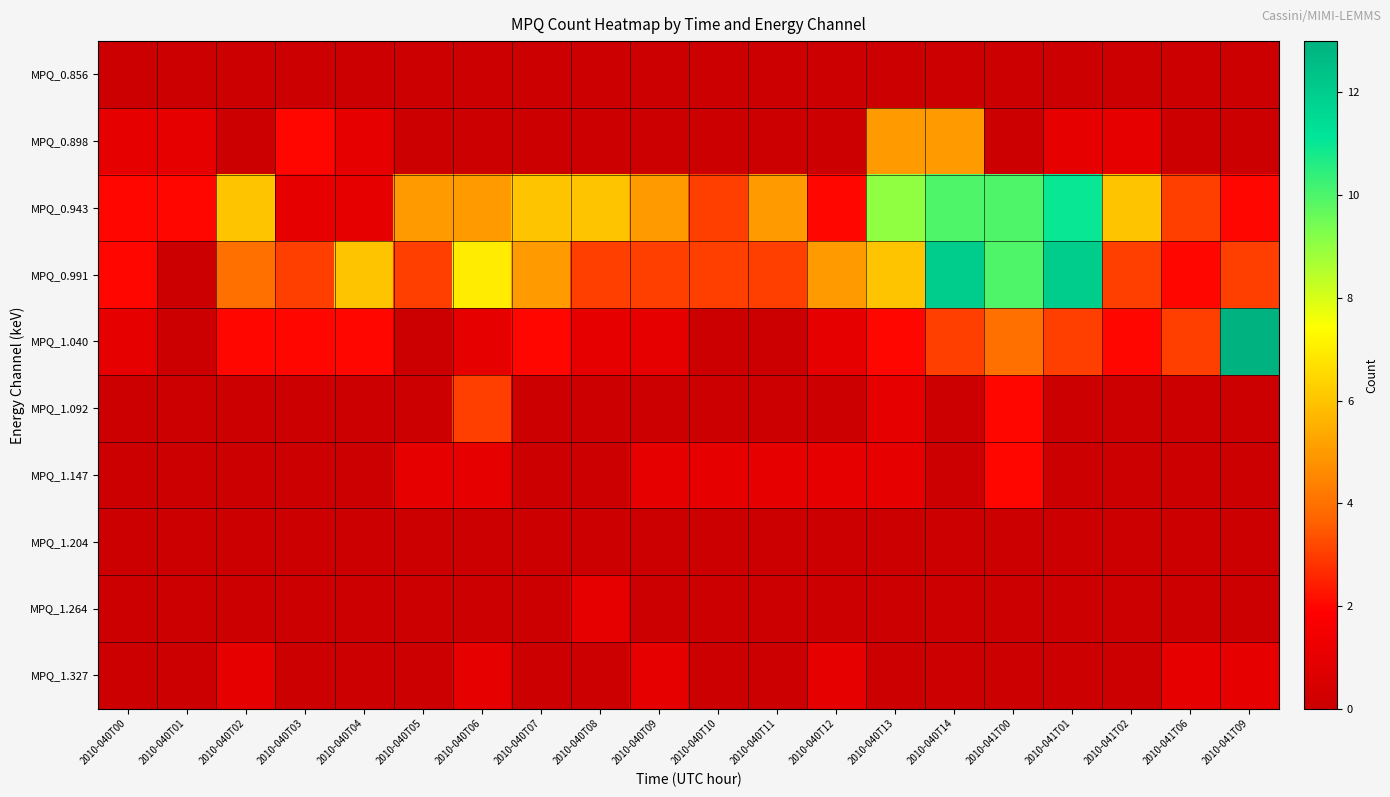

Rank the series at 2010-040T05 from highest to lowest value.

MPQ_0.943, MPQ_0.991, MPQ_1.147, MPQ_0.856, MPQ_0.898, MPQ_1.040, MPQ_1.092, MPQ_1.204, MPQ_1.264, MPQ_1.327